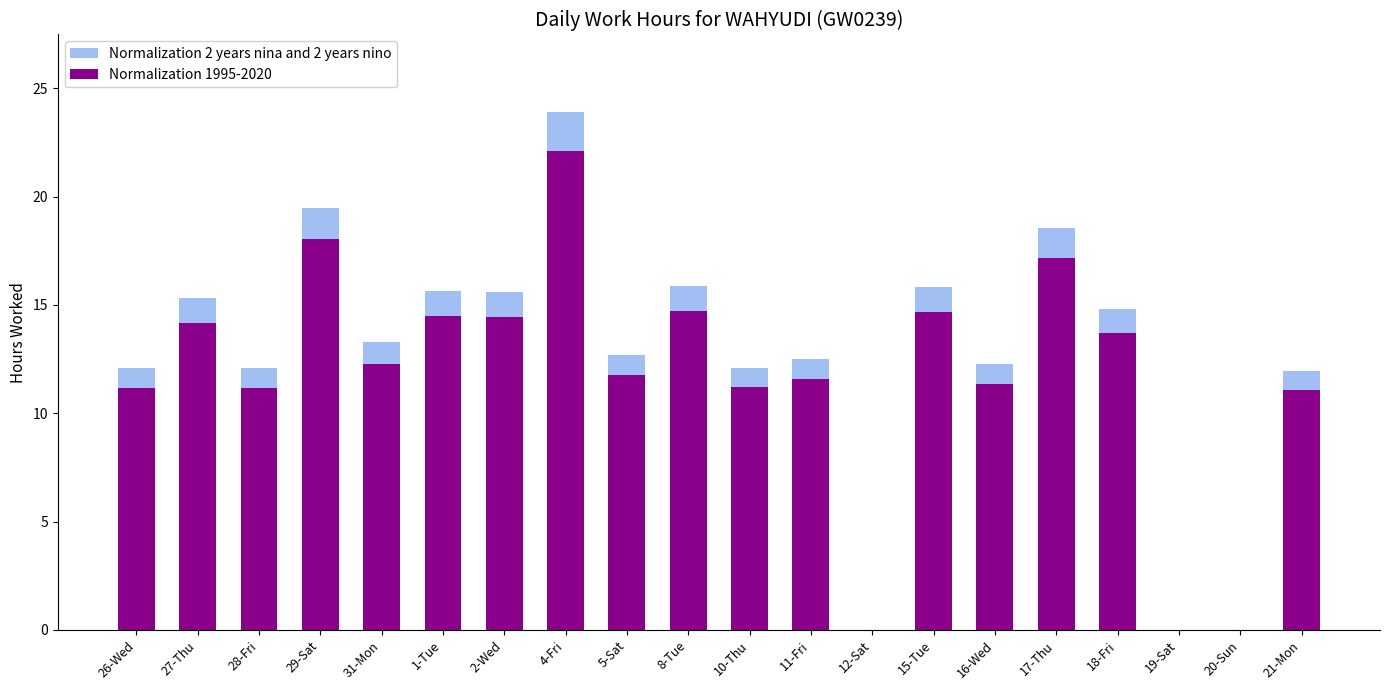

Which series has the largest range (max minus min)?

Normalization 2 years nina and 2 years nino